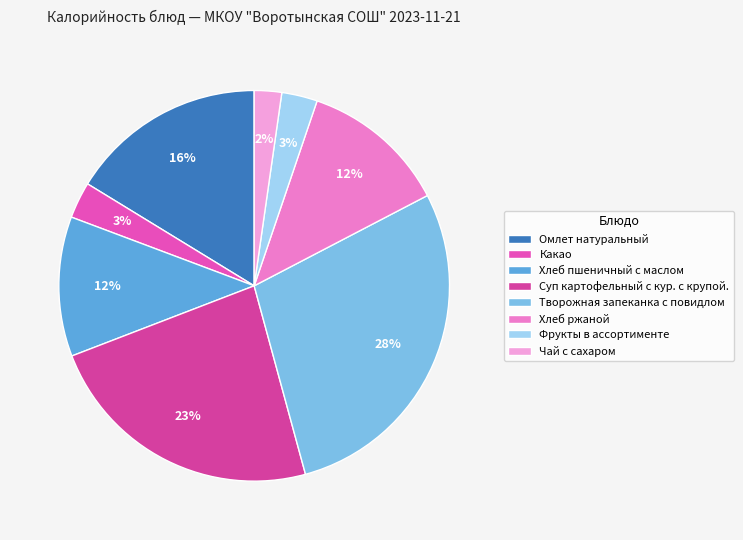

What is the smallest slice in the pie chart?

Чай с сахаром